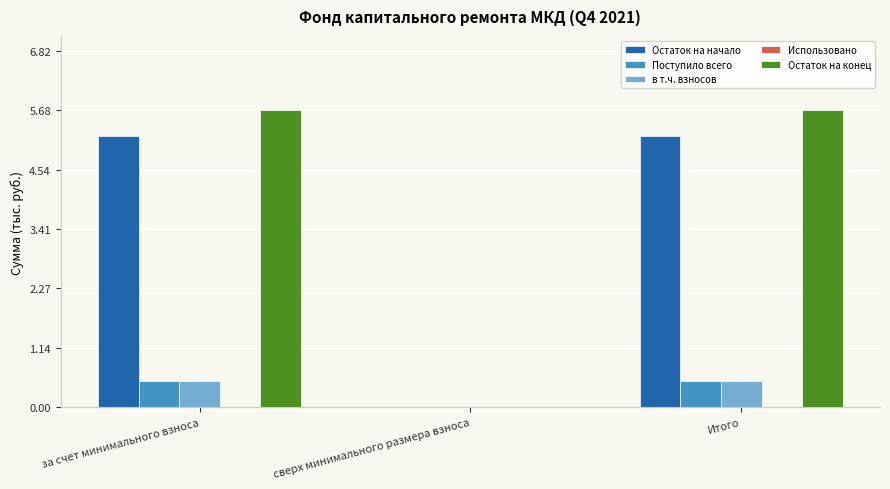

What is the average value of the Поступило всего series?

0.3